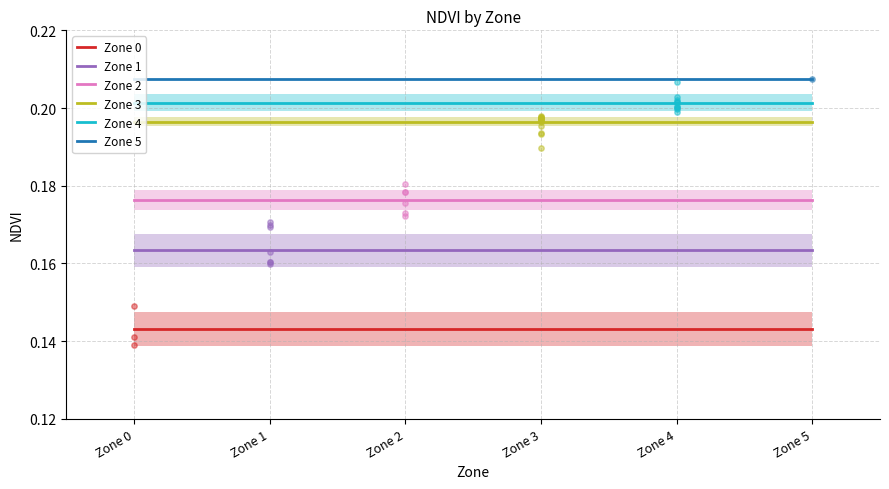

Is the value of Zone 0 at Zone 4 greater than the value of Zone 1 at Zone 0?

No